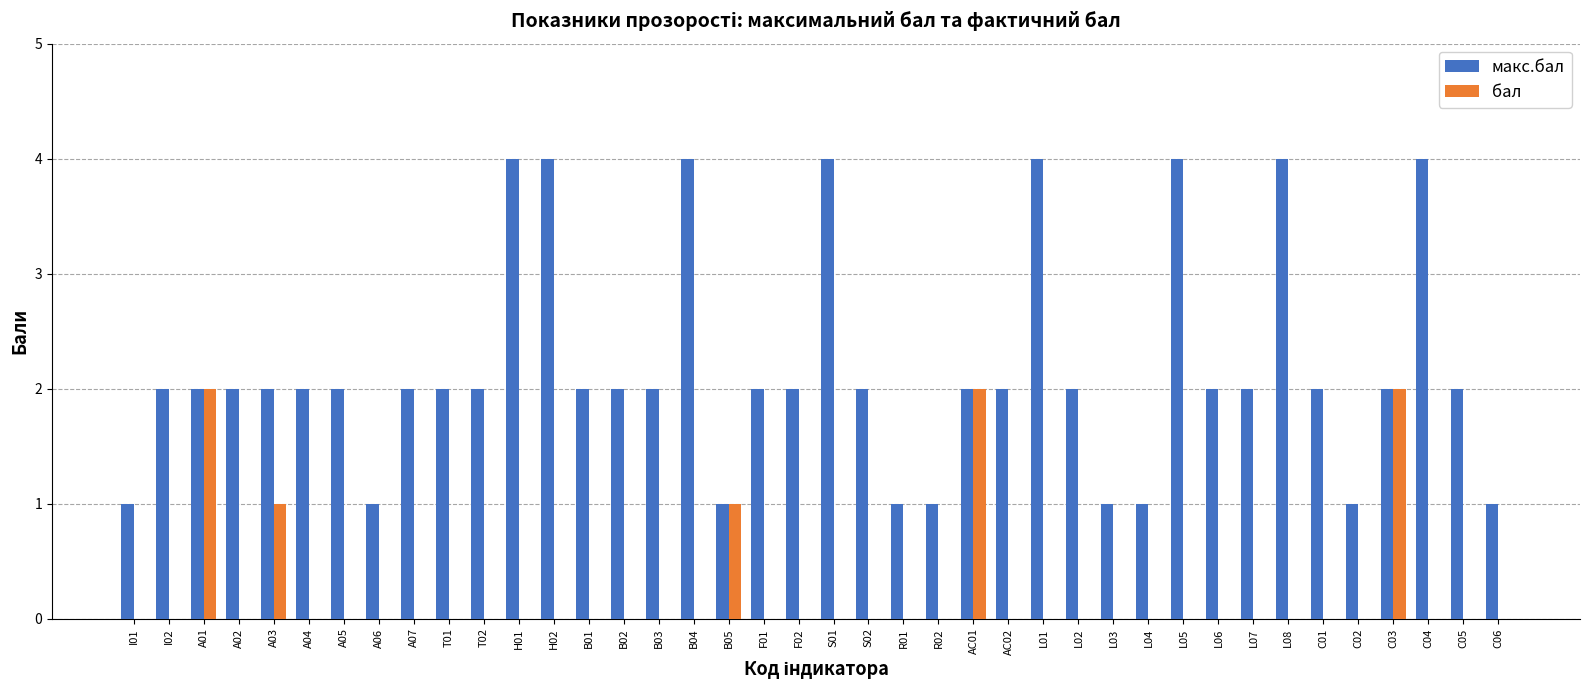

What is the greatest value displayed?

4